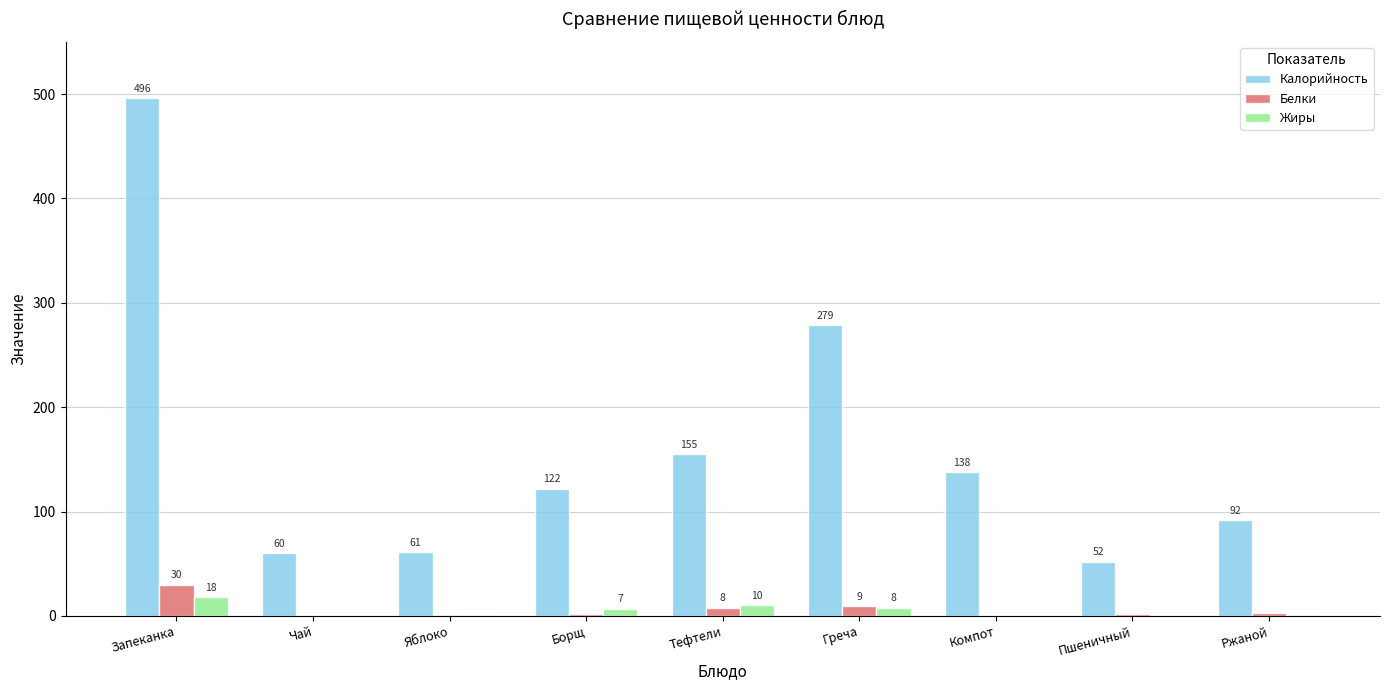

Is the value of Калорийность at Ржаной greater than the value of Белки at Чай?

Yes